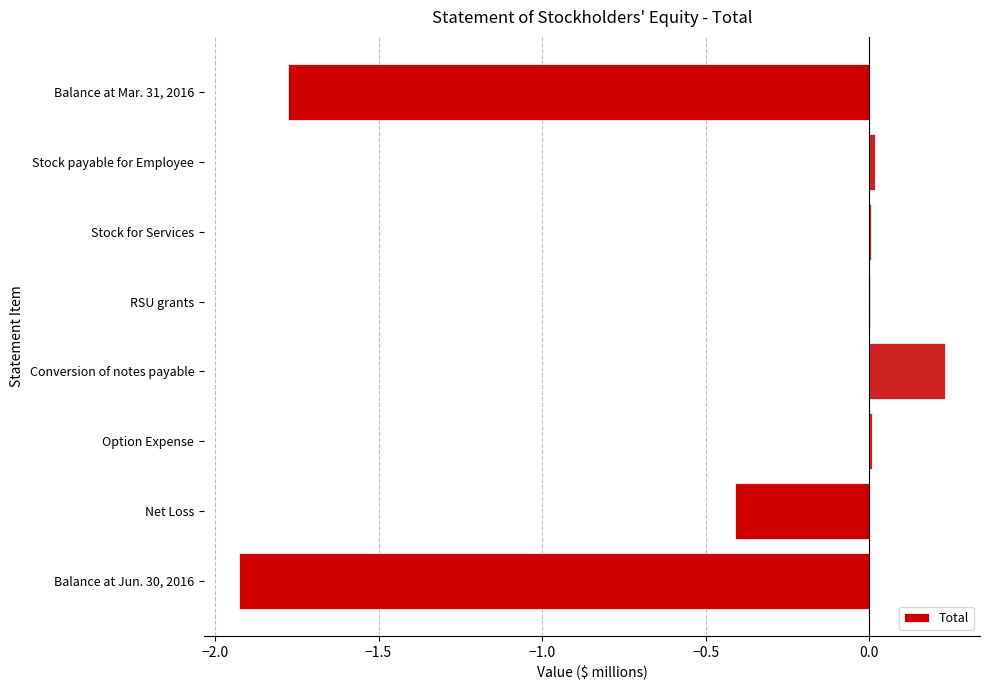

What is the sum of all values?

-3.9